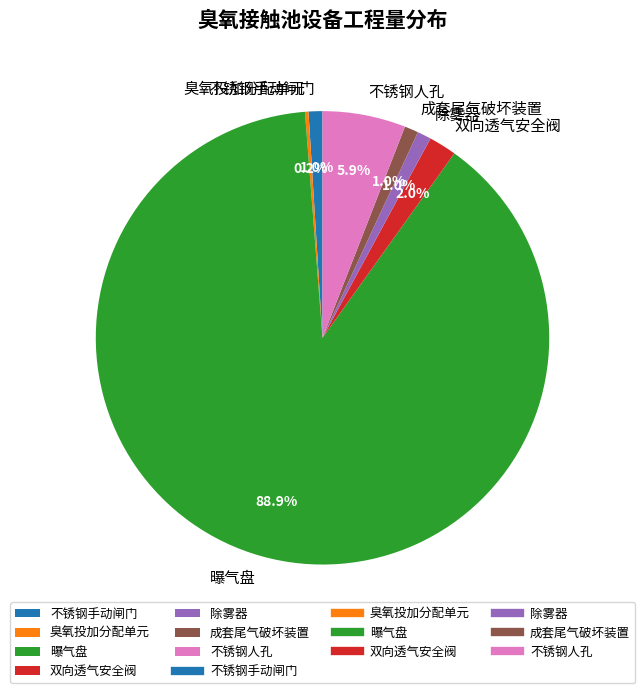

To the nearest percent, what portion does 不锈钢手动闸门 represent?

1%